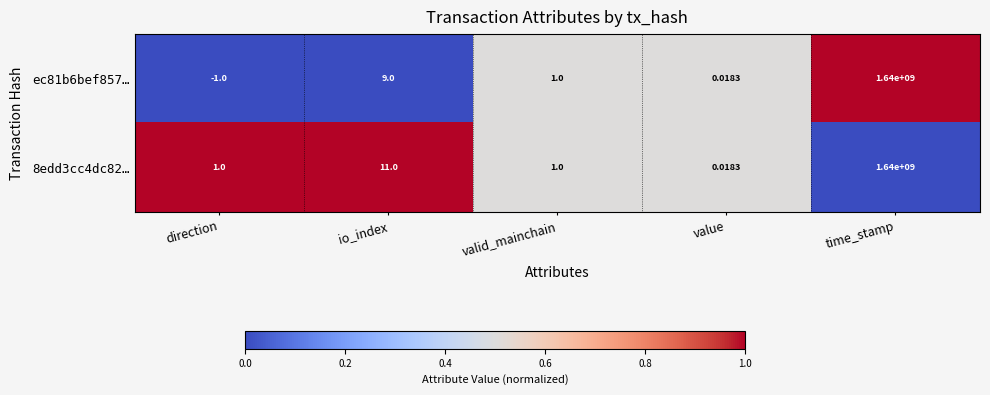

Where is ec81b6bef857… nearest to the value 819999999?

io_index